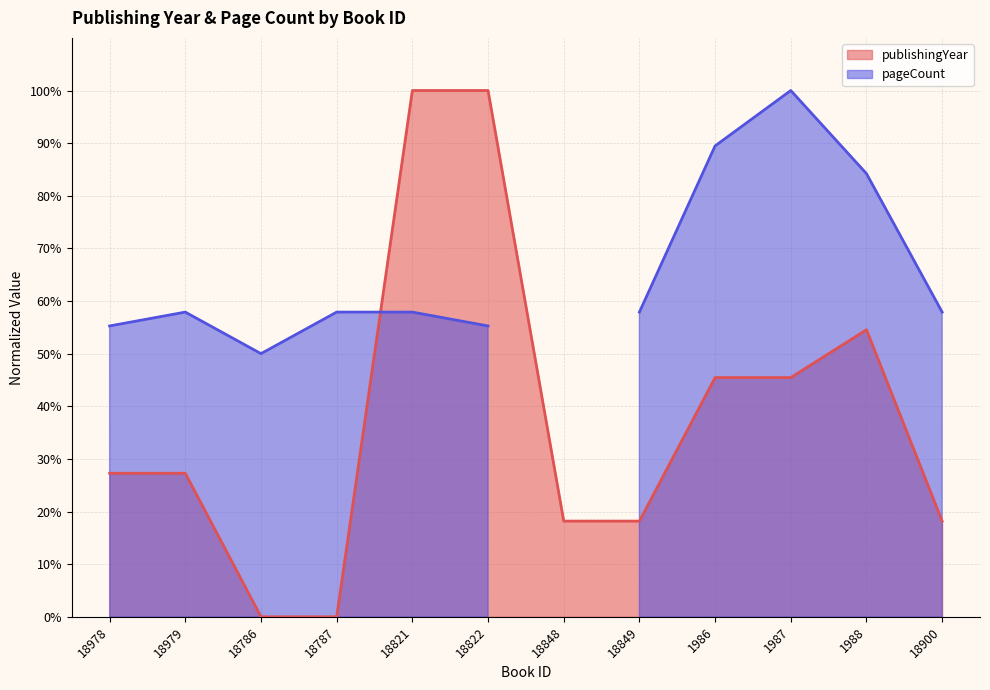

The publishingYear series shows 83.9 at 1988. True or false?

False